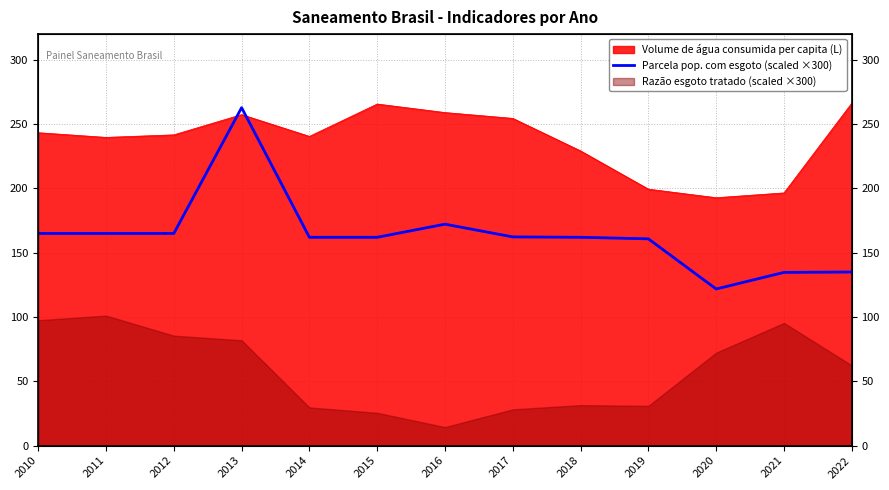

True or false: there are more than 0 points higher than both neighbors.

True